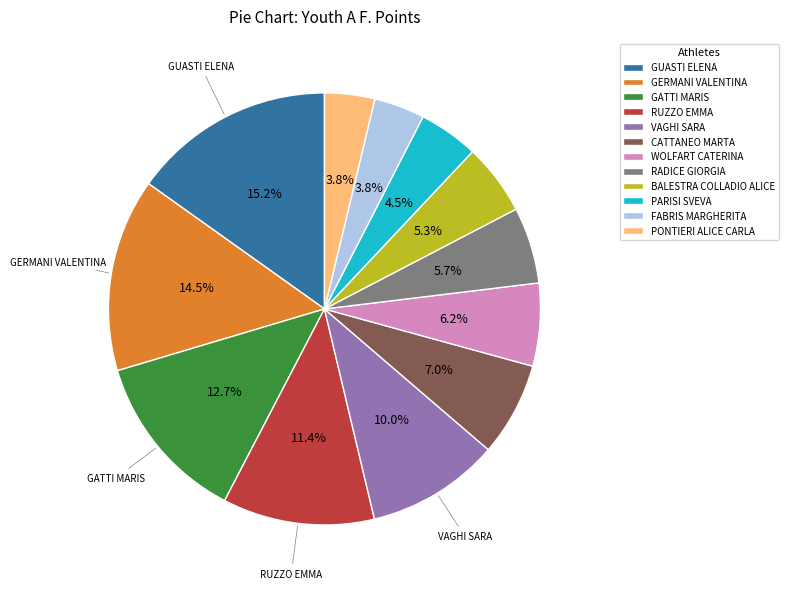

The PONTIERI ALICE CARLA slice represents 4% of the pie. True or false?

True